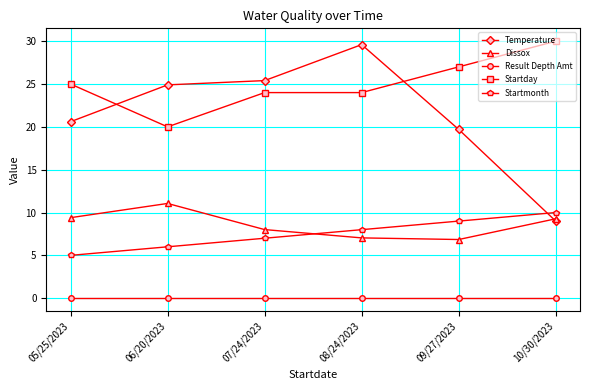

What is the label of the 2nd point from the left?

06/20/2023